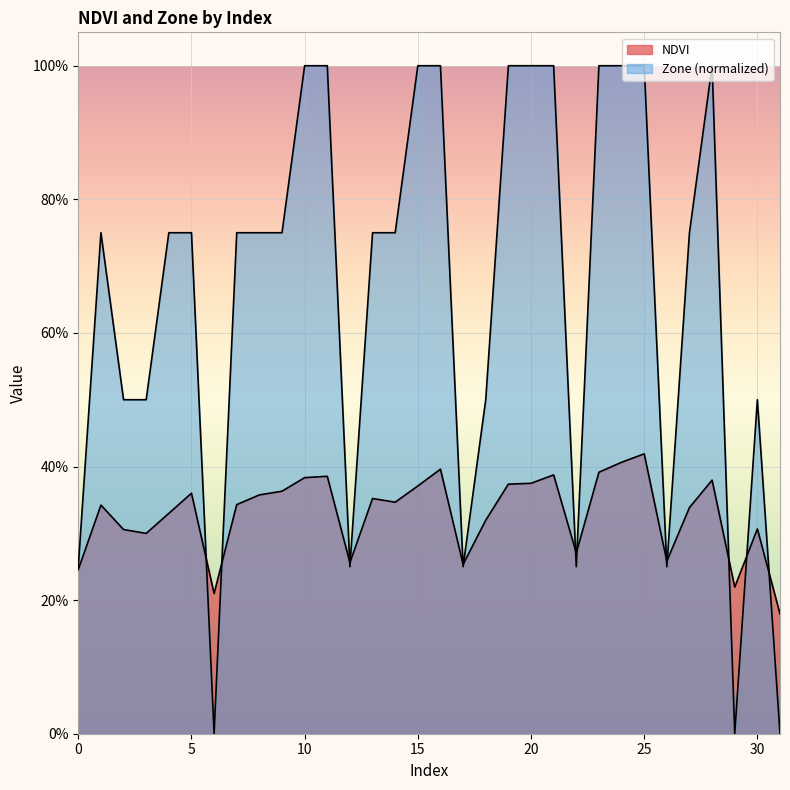

How many lines are shown in the chart?

2